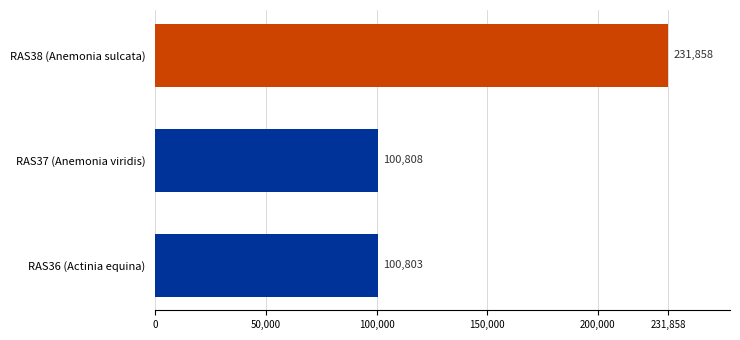

What is the minimum value shown in the chart?

100803